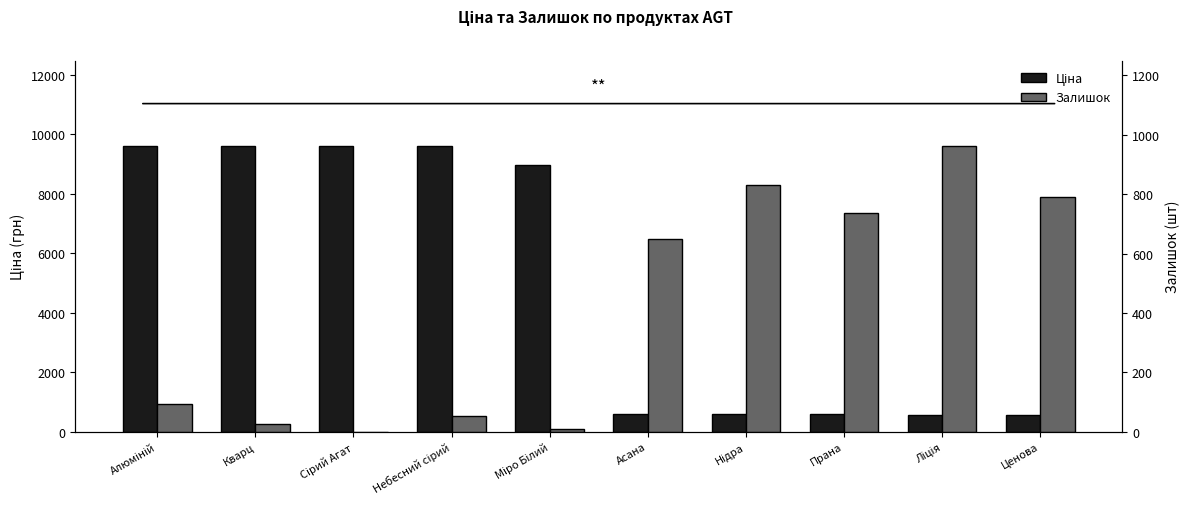

What is the spread (max minus min) of values at Сірий Агат?

9584.4